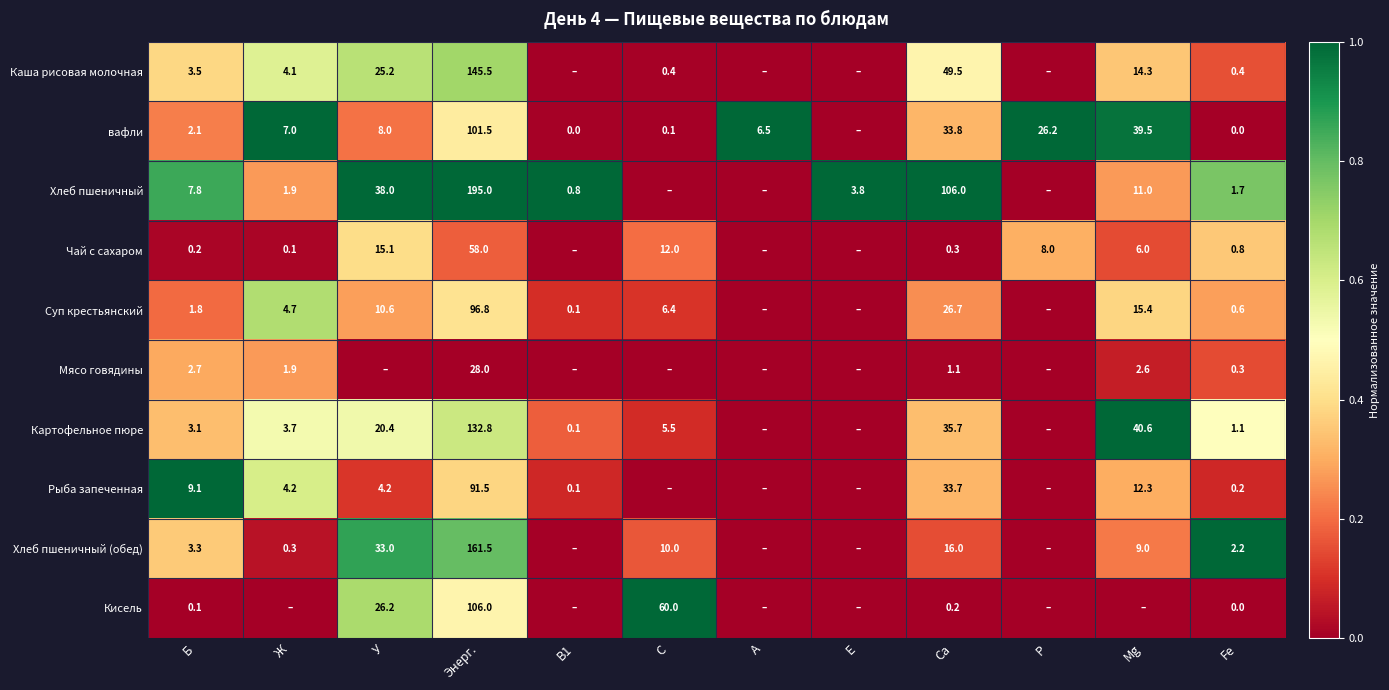

The value of Хлеб пшеничный at В1 is 1.5. True or false?

False